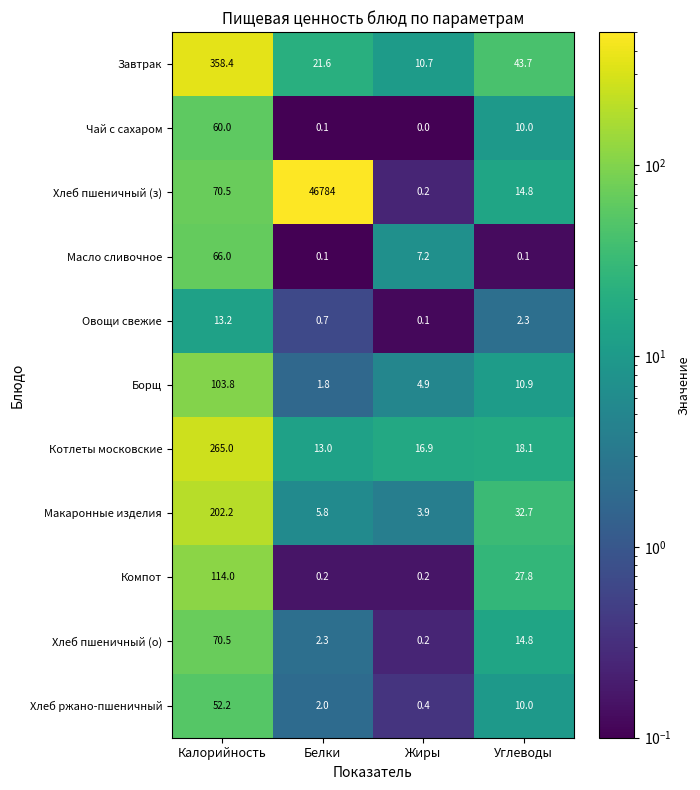

What is the sum of all Масло сливочное values?

73.4